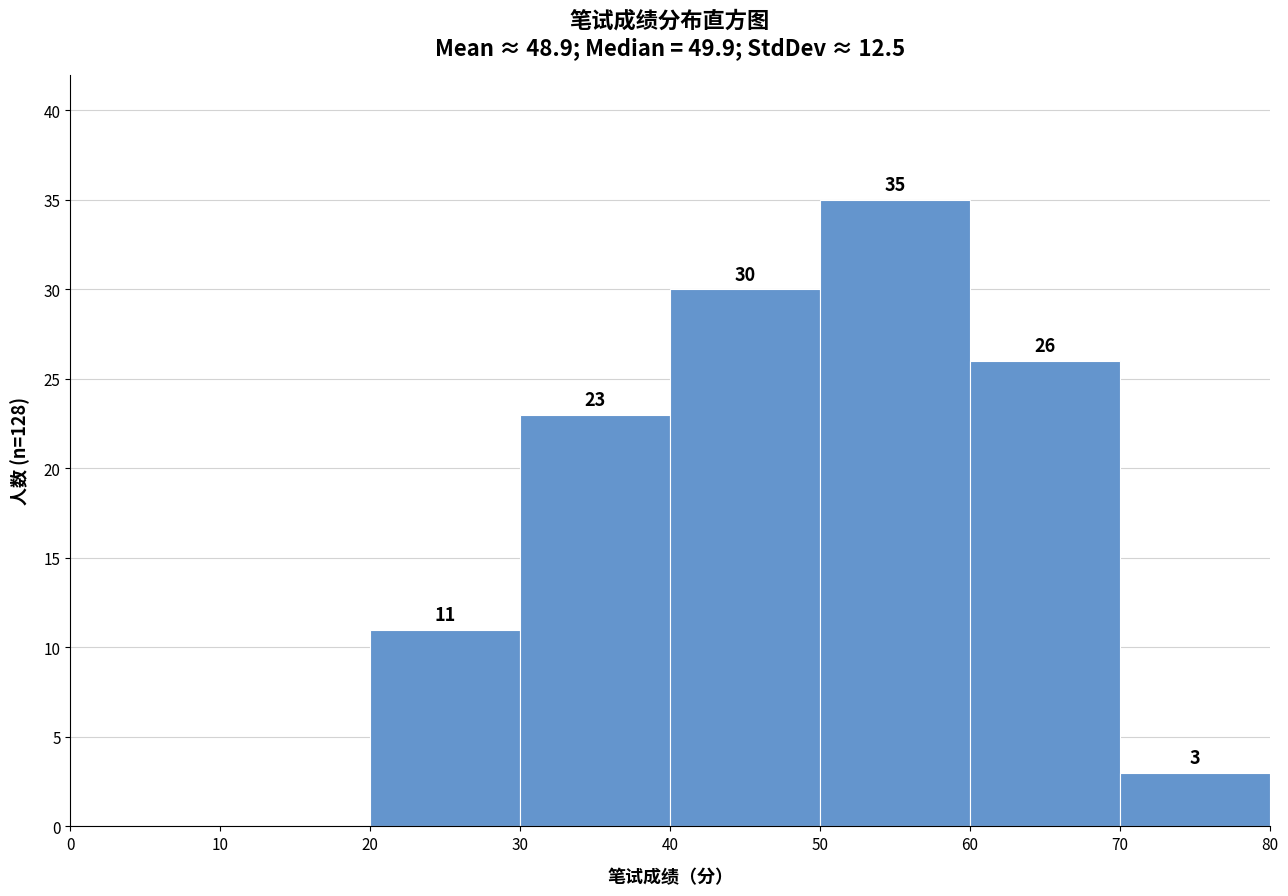

Which range on the x-axis has the tallest bar?

50 to 60